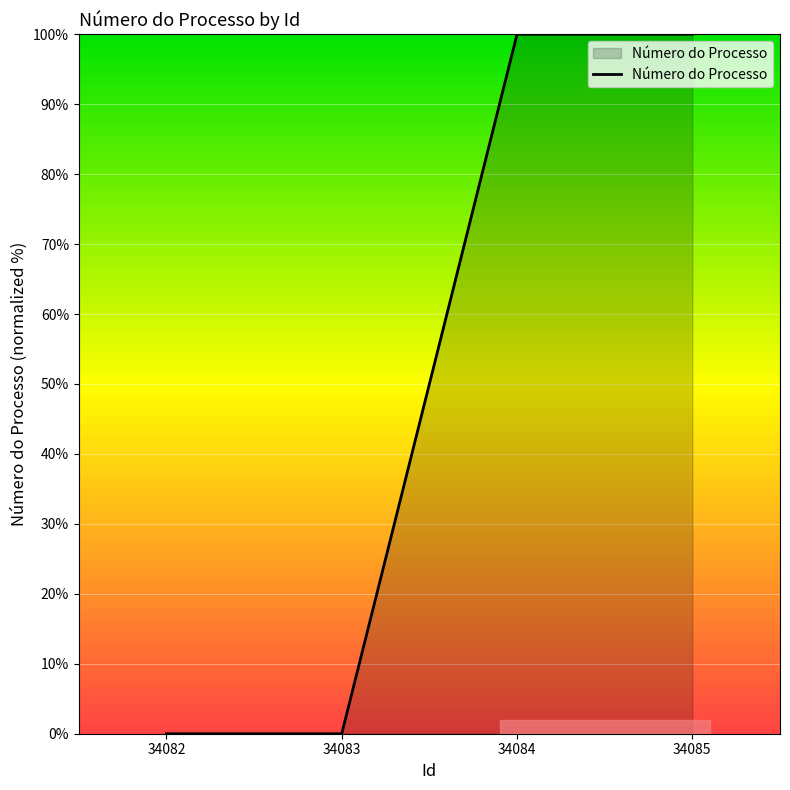

What is the maximum value shown in the chart?

100